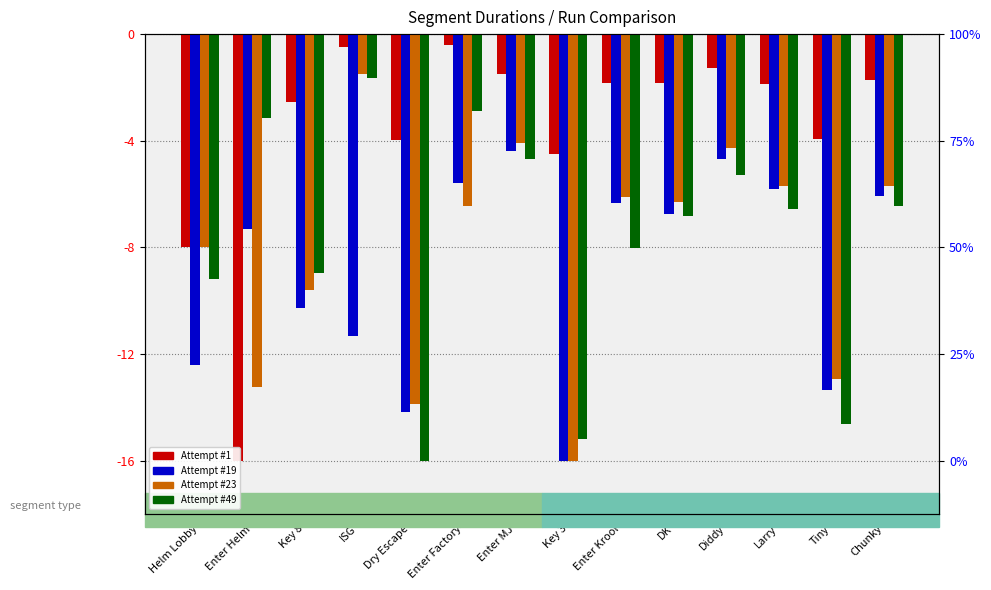

What is the difference between the second highest and minimum values in the Attempt #1 series?

15.5